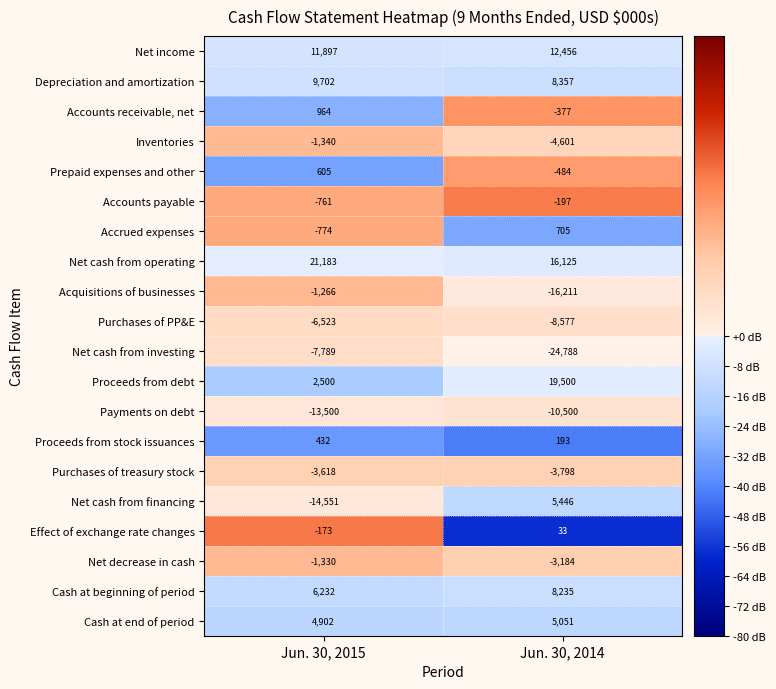

What is the difference between the maximum and minimum values in the Net cash from financing series?

19997